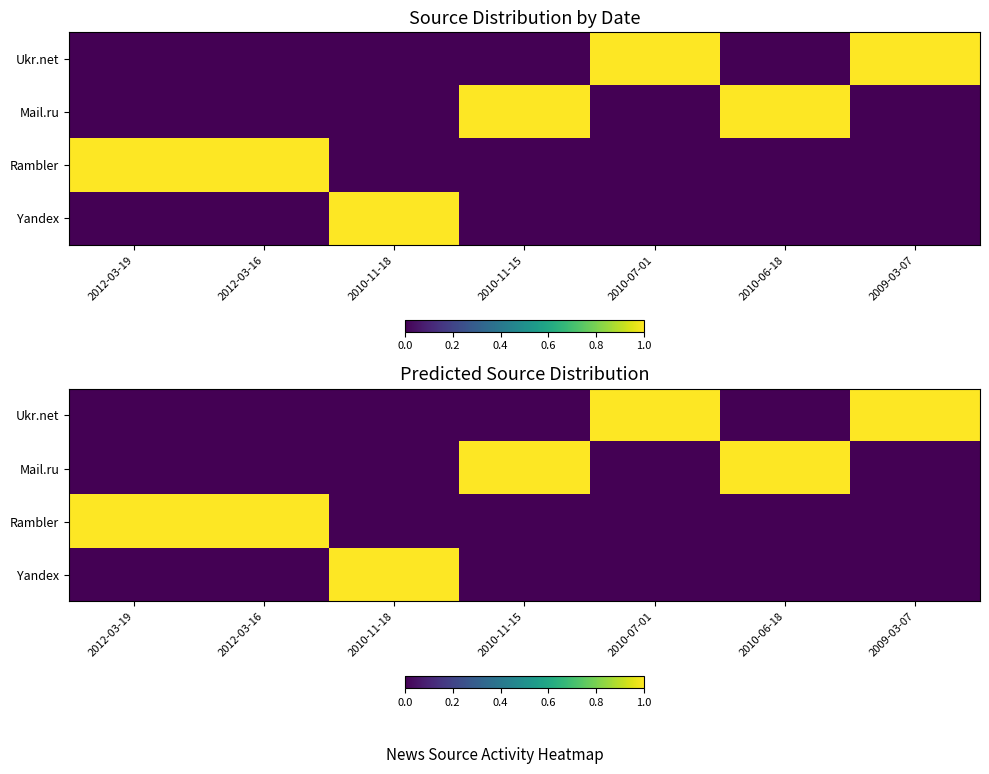

How many categories are shown in the chart?

7